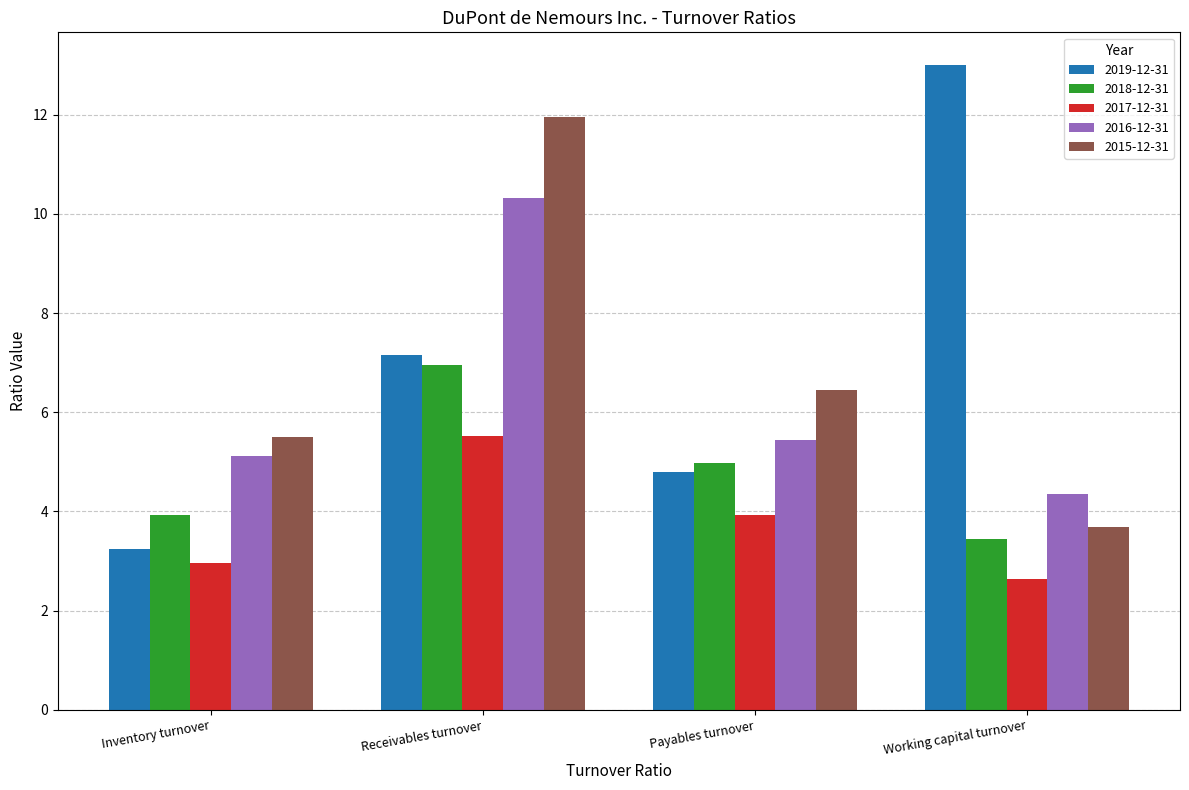

List the labels in order of 2018-12-31 value, largest first.

Receivables turnover, Payables turnover, Inventory turnover, Working capital turnover